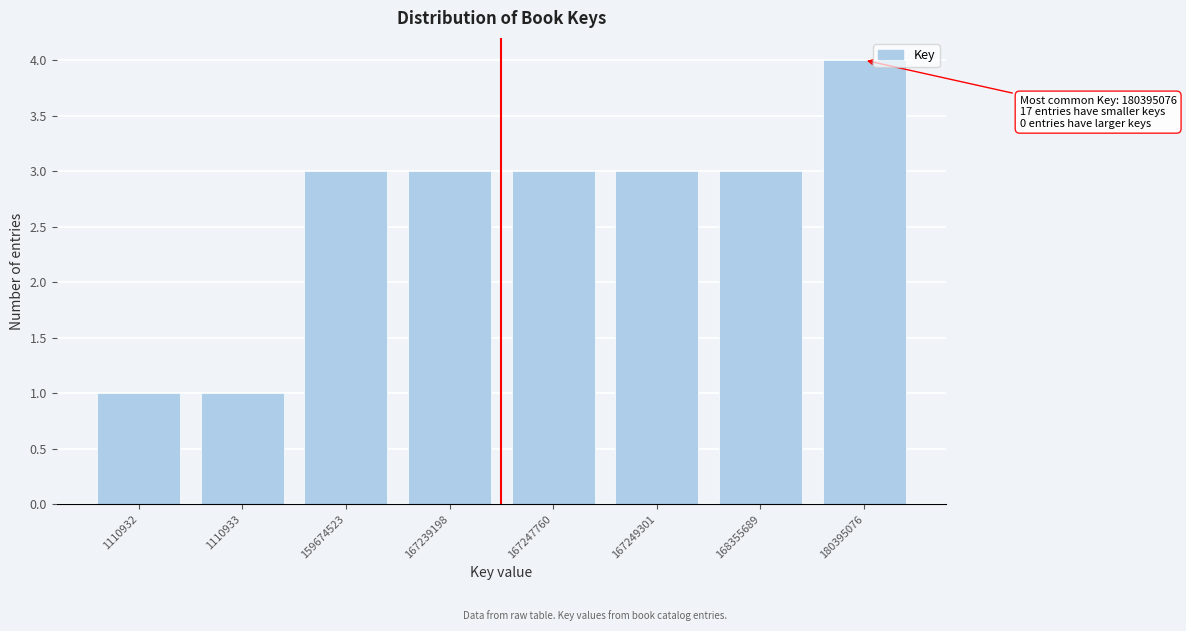

Reading right to left, extract all data points from this chart.

4	3	3	3	3	3	1	1